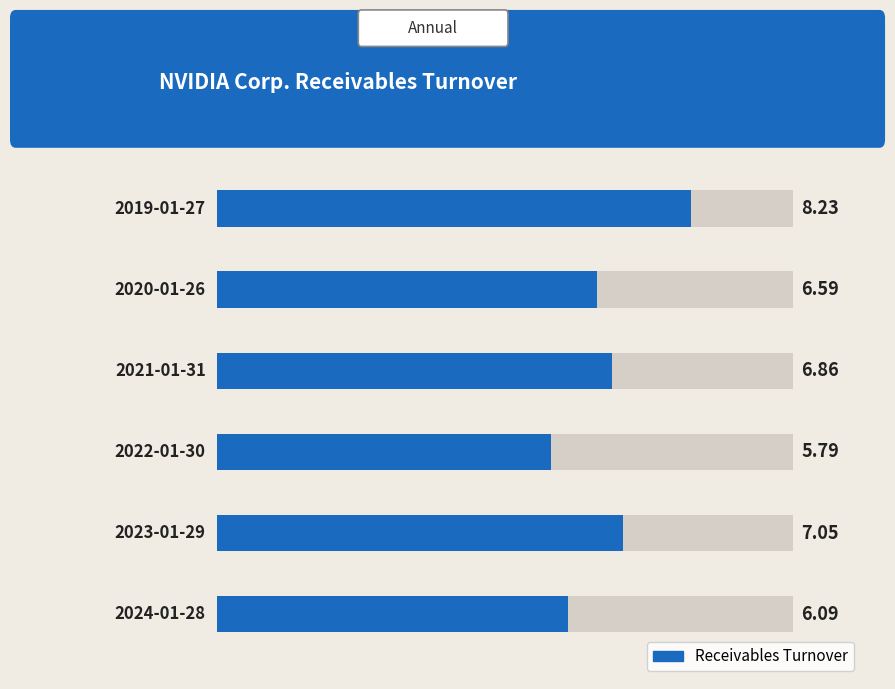

What is the average value?

6.8